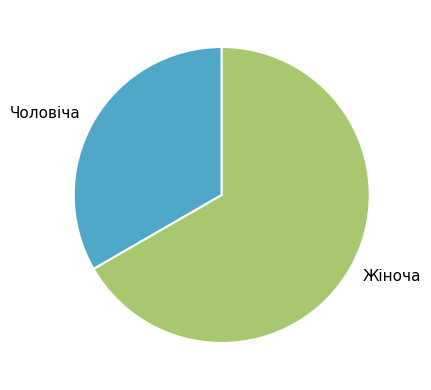

Rank the categories by value from lowest to highest.

Чоловіча, Жіноча